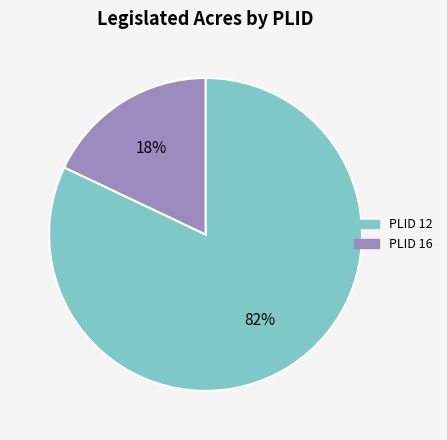

To the nearest percent, what is the average slice percentage?

50%